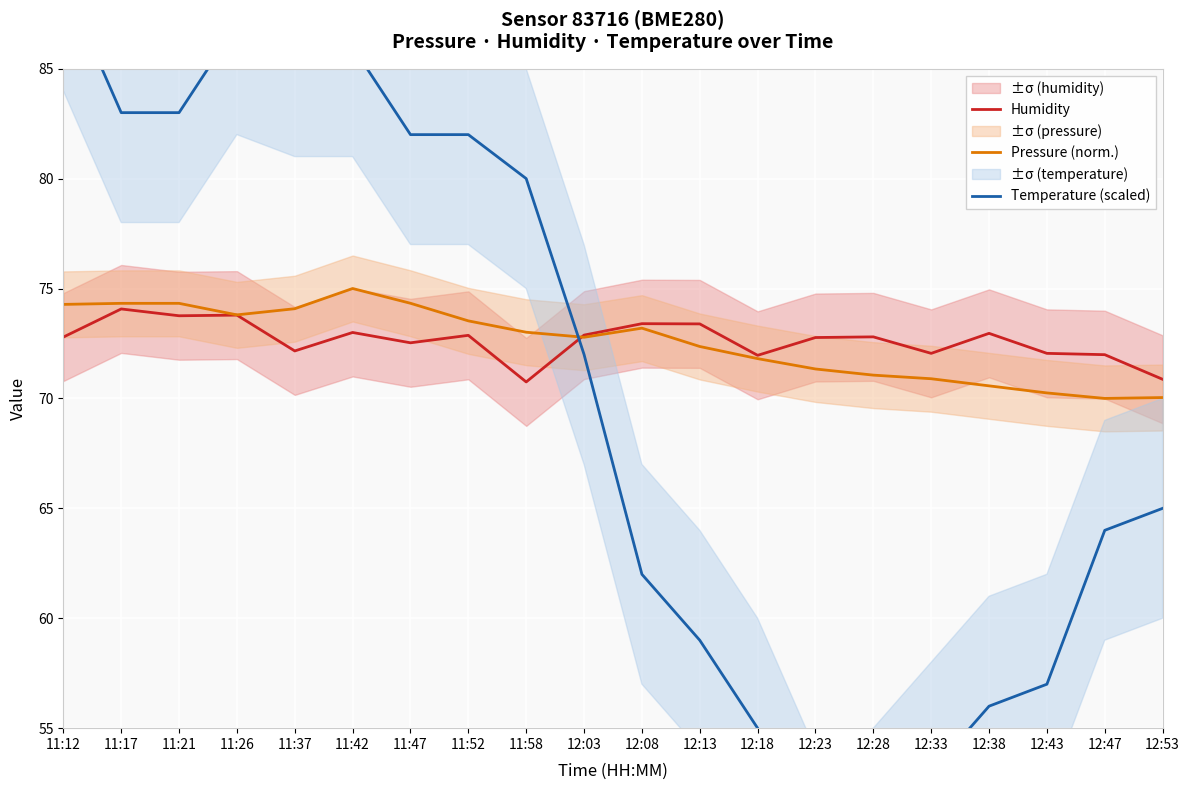

What is the difference between the highest and lowest values at 11:12?

16.2